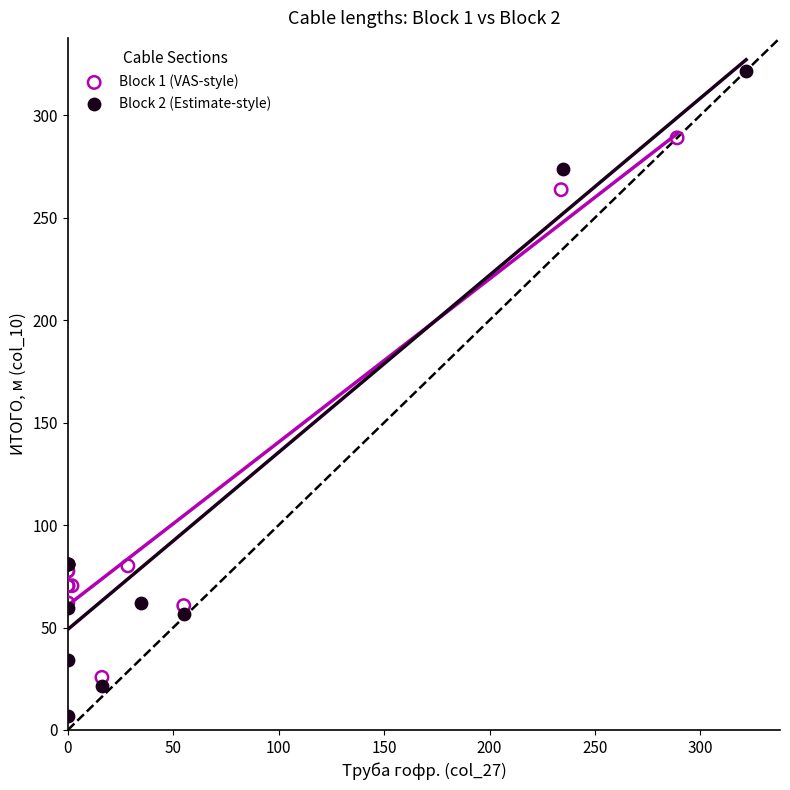

Which series contains the highest Y value?

Block 2 (Estimate-style)